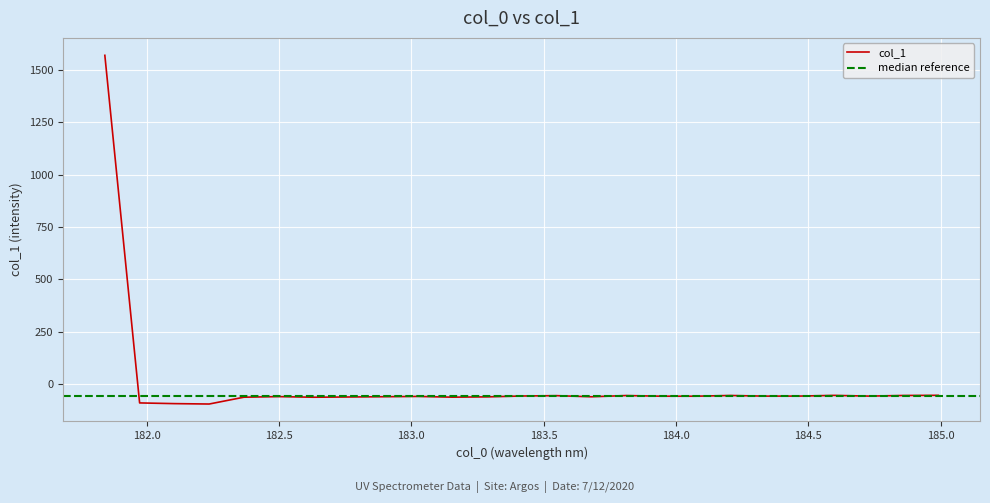

The value at 183.9423730432 is -83.7. True or false?

False